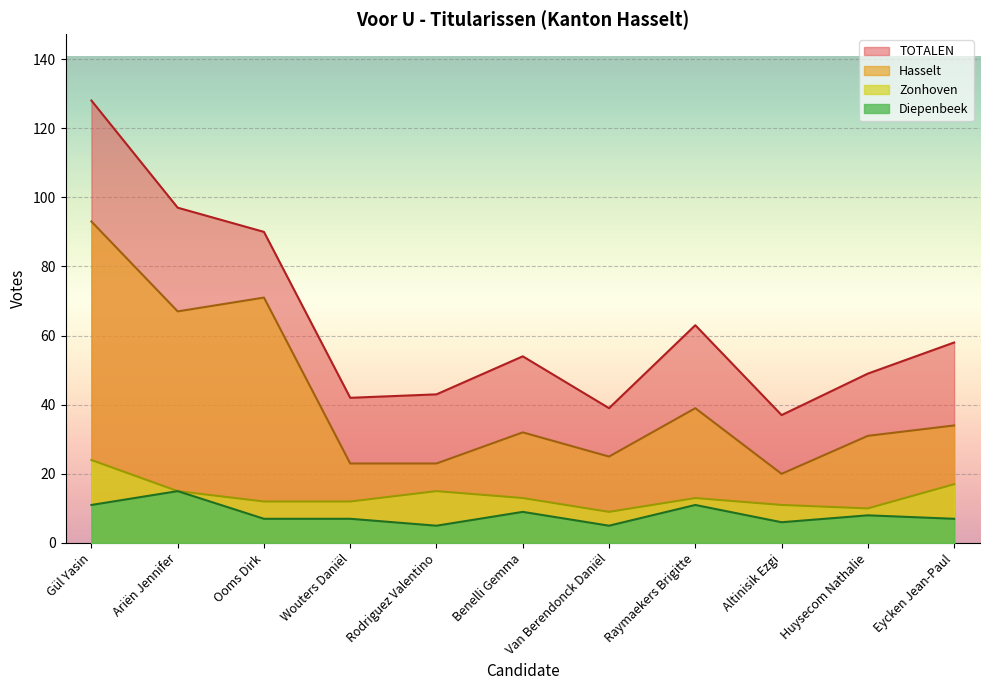

How many values in the Zonhoven series are below 13?

5